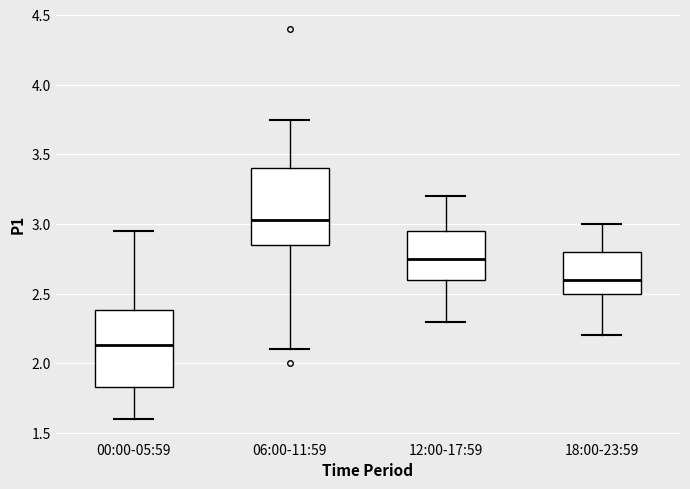

Reading left to right, read every box against the y-axis: the position of its median line, the range the box covers, and the ends of its whiskers. The values are not printed on the chart, so give them approximately, as read against the axis.

00:00-05:59: median 2.15, box 1.85 to 2.40, whiskers 1.60 to 2.95
06:00-11:59: median 3.05, box 2.85 to 3.40, whiskers 2.10 to 3.75
12:00-17:59: median 2.75, box 2.60 to 2.95, whiskers 2.30 to 3.20
18:00-23:59: median 2.60, box 2.50 to 2.80, whiskers 2.20 to 3.00